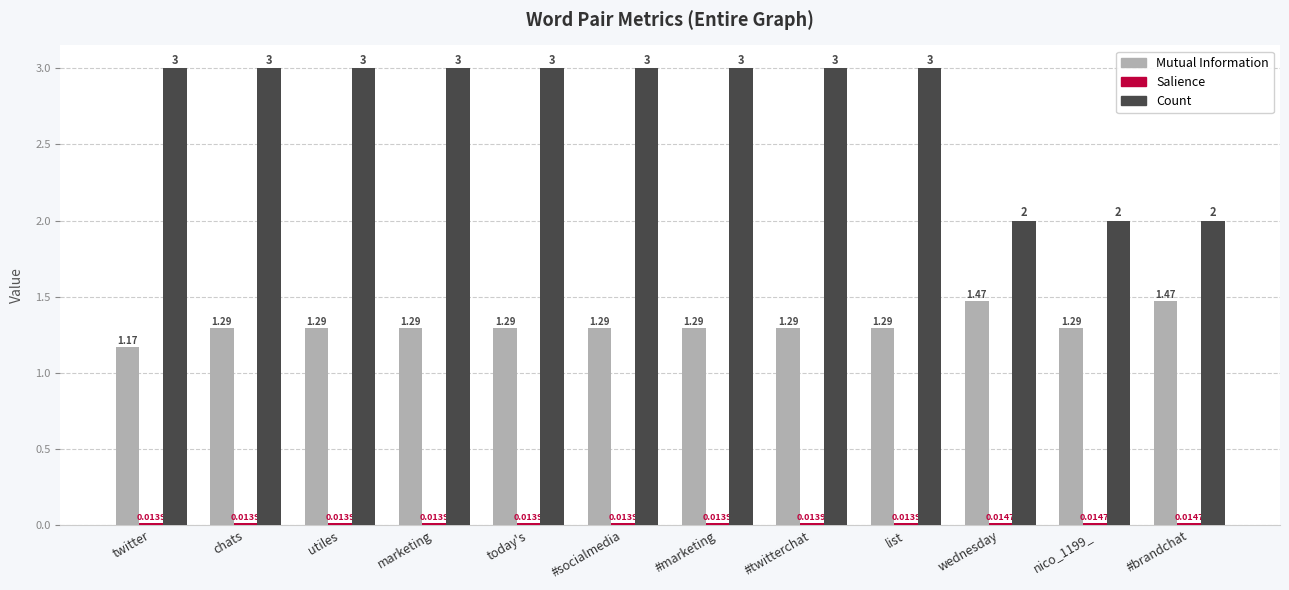

Where is Mutual Information nearest to the value 1?

twitter